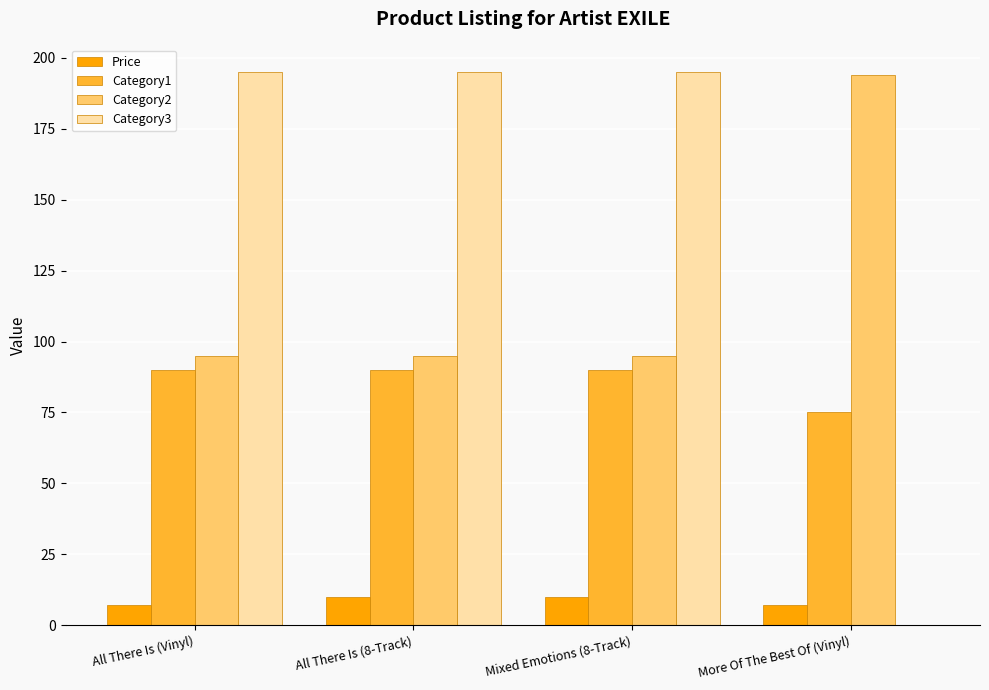

Between Mixed Emotions (8-Track) and More Of The Best Of (Vinyl), which series saw the biggest shift?

Category3